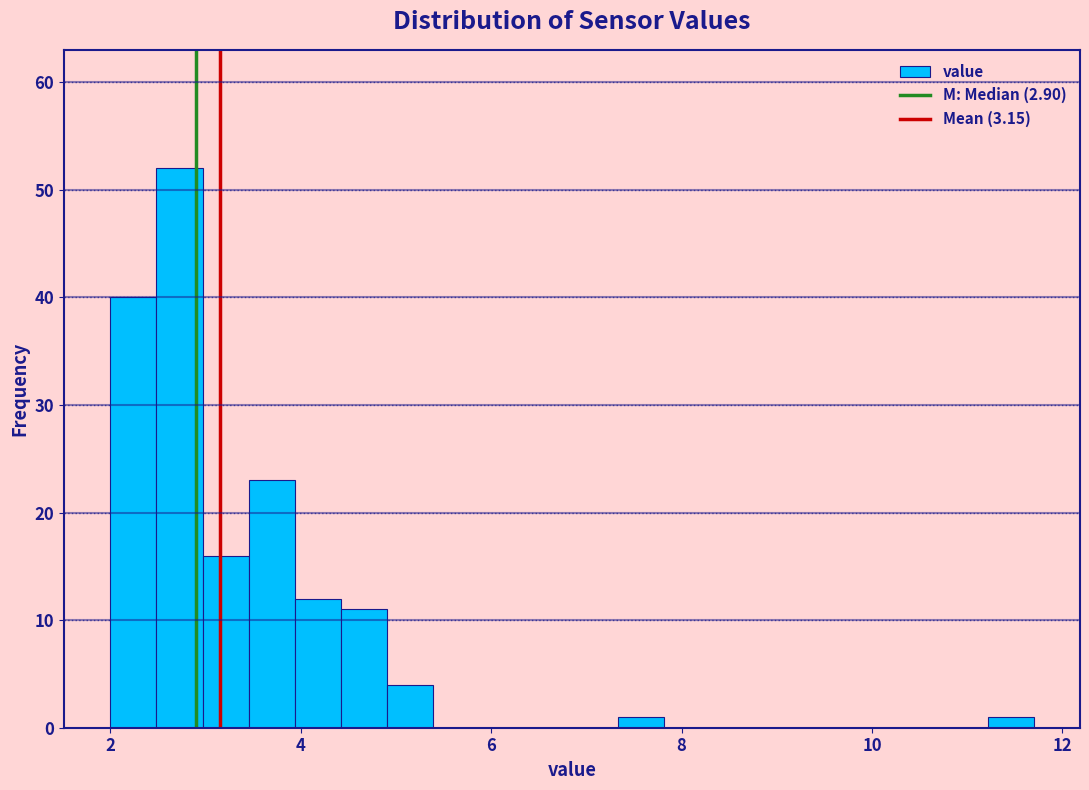

Read against the x-axis, roughly where is the centre of the tallest bar?

2.8